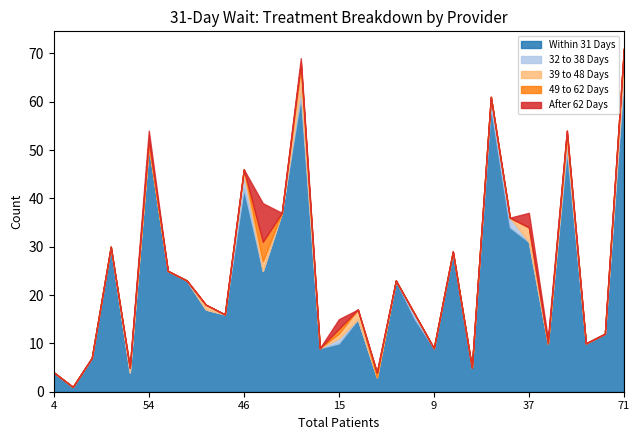

The 39 to 48 Days series shows 2 at 16. True or false?

False